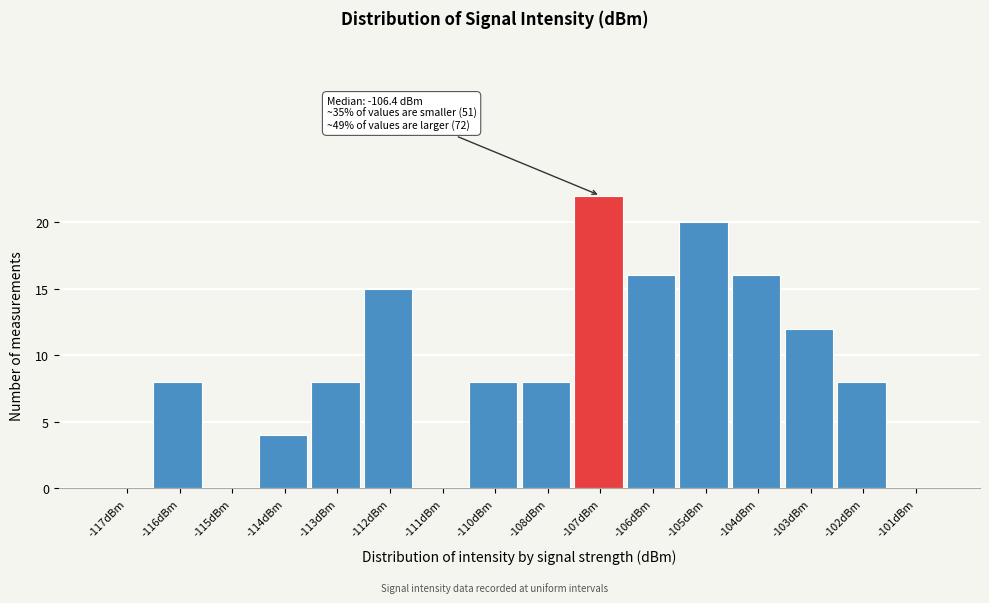

Reading left to right, extract all data points from this chart.

-117dBm=0	-116dBm=8	-115dBm=0	-114dBm=4	-113dBm=8	-112dBm=15	-111dBm=0	-110dBm=8	-108dBm=8	-107dBm=22	-106dBm=16	-105dBm=20	-104dBm=16	-103dBm=12	-102dBm=8	-101dBm=0